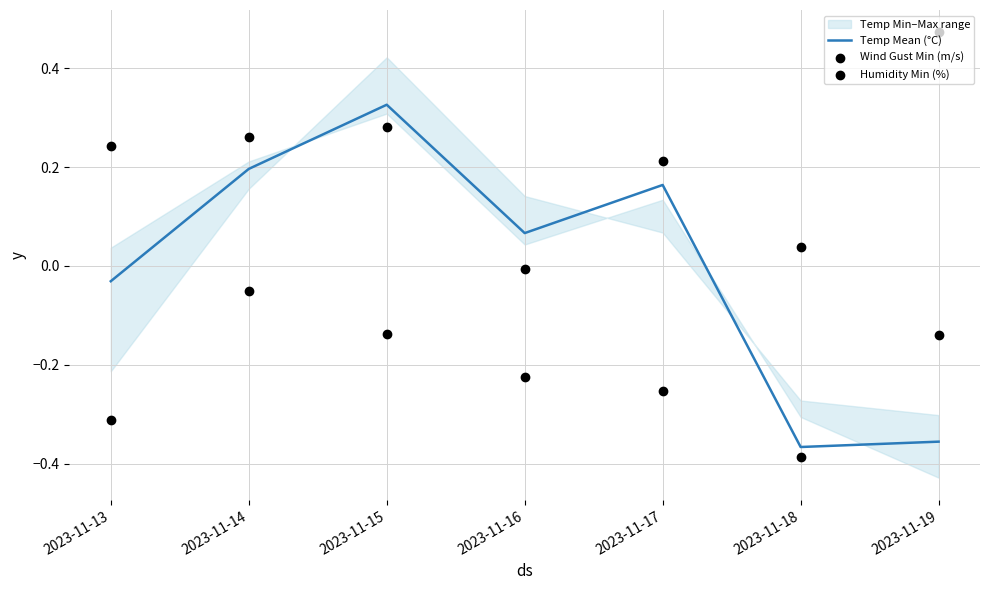

Which category has the highest value in the Temp Mean (°C) series?

2023-11-15